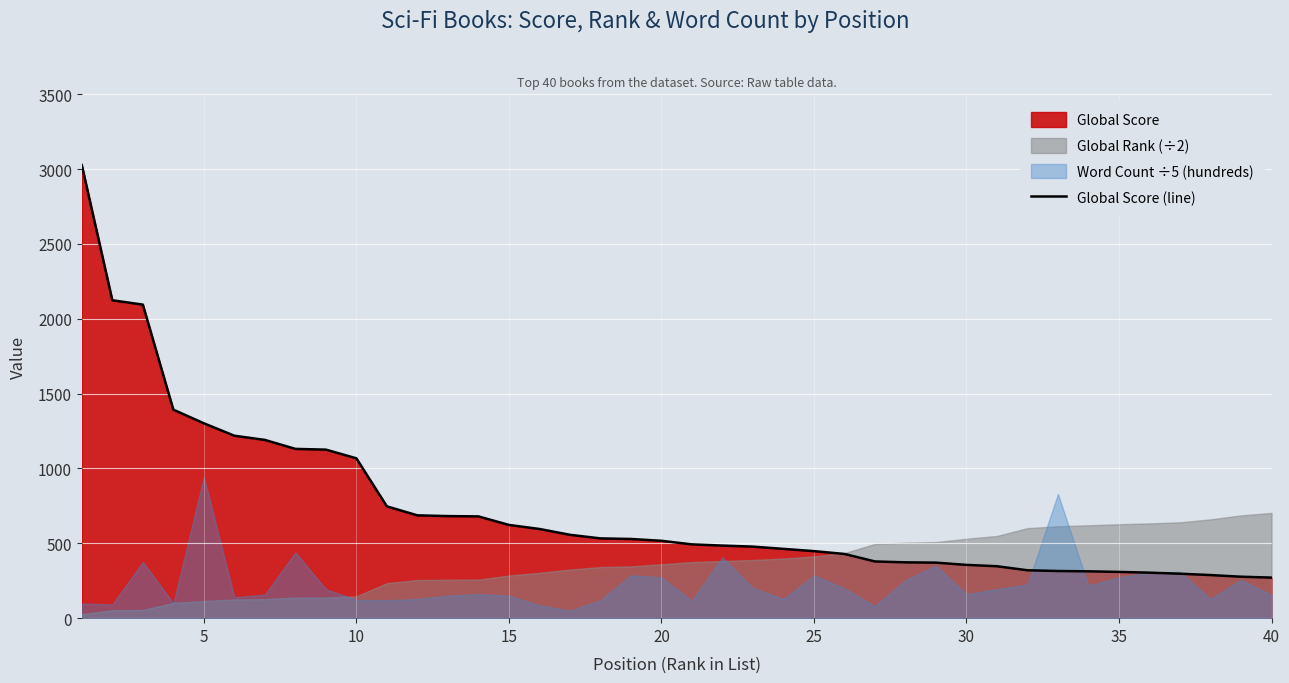

What is the maximum value for Global Score (line)?

3027